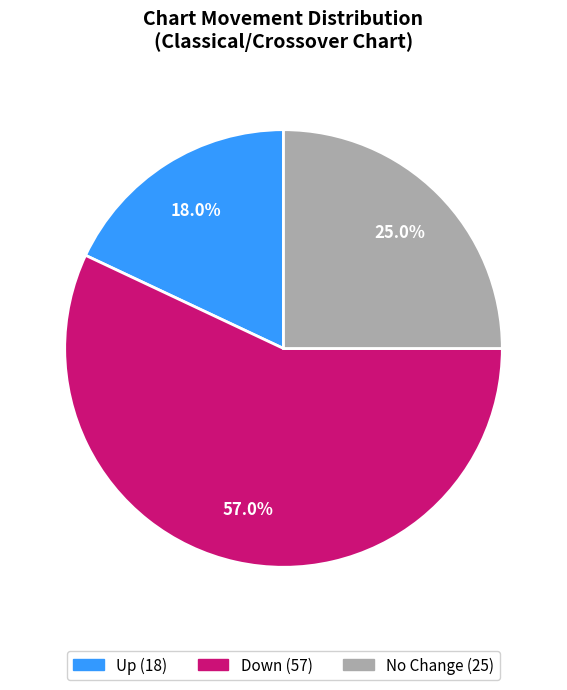

Does any single category account for the majority?

Yes